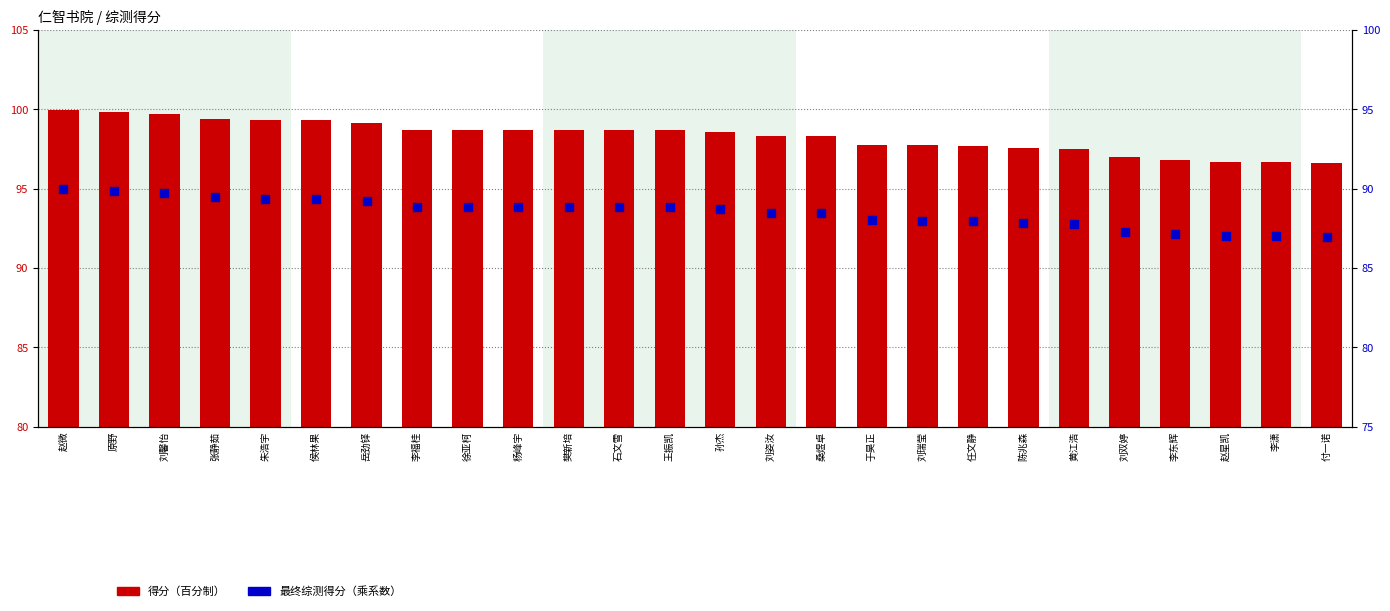

Which series has the largest Y range (max minus min)?

得分（百分制）